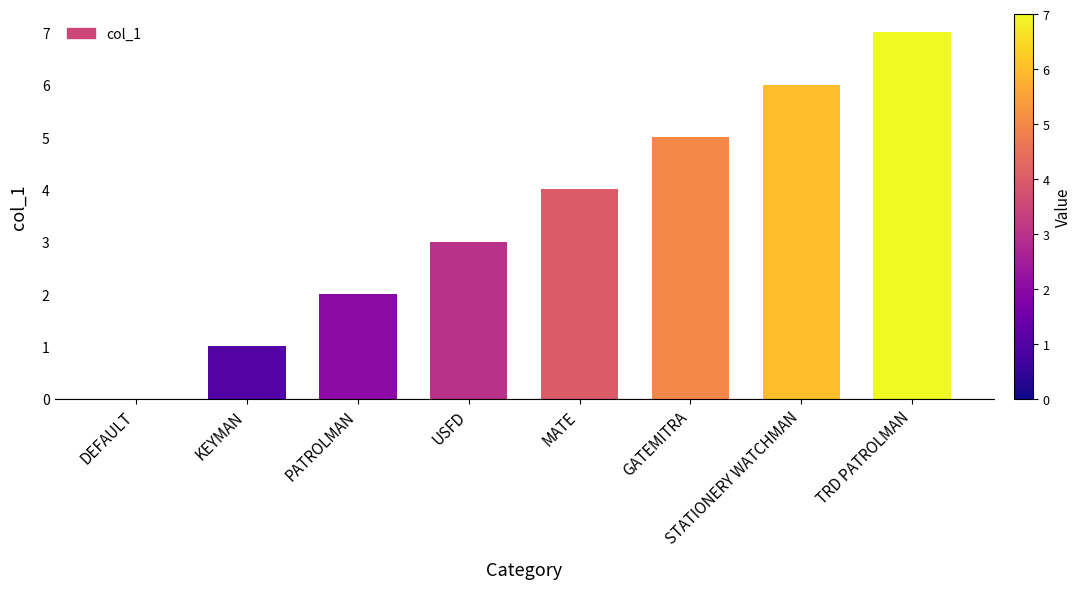

What is the sum of the values at MATE and PATROLMAN?

6